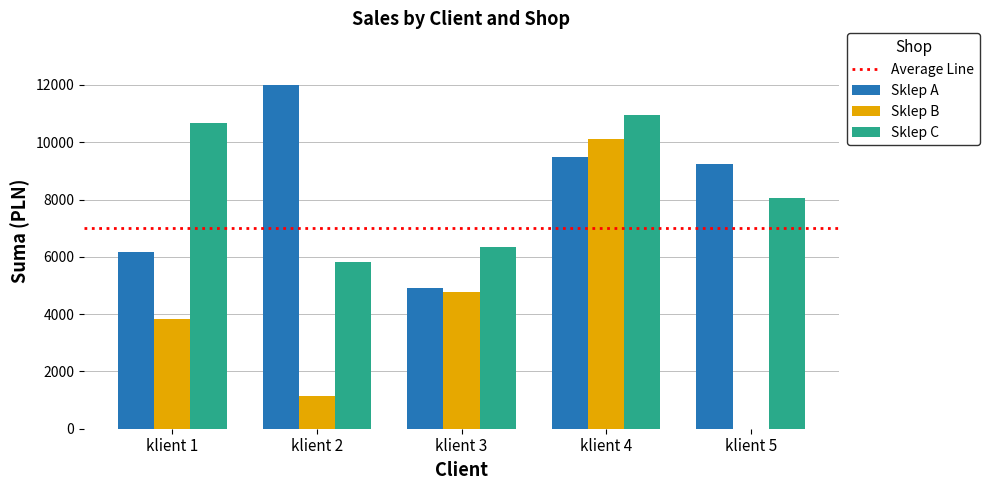

What is the maximum value shown in the chart?

12000.0